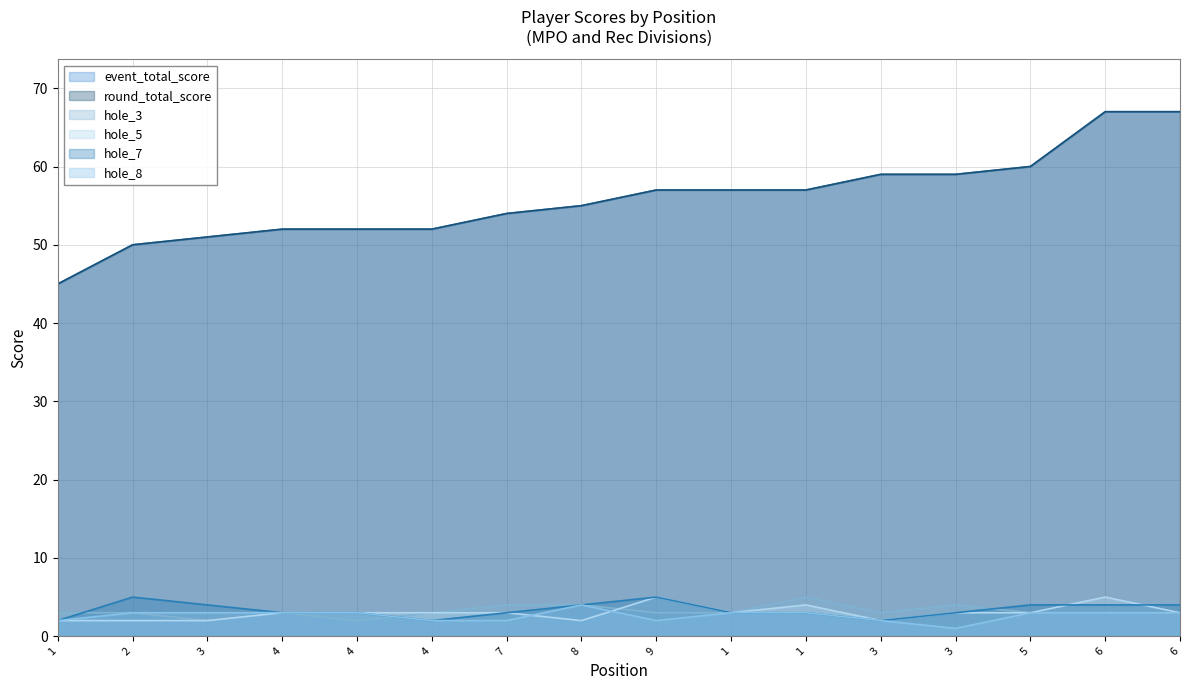

Reading left to right, transcribe all the data shown in this chart.

event_total_score: 1=45	2=50	3=51	4=52	4=52	4=52	7=54	8=55	9=57	1=57	1=57	3=59	3=59	5=60	6=67	6=67
round_total_score: 1=45	2=50	3=51	4=52	4=52	4=52	7=54	8=55	9=57	1=57	1=57	3=59	3=59	5=60	6=67	6=67
hole_3: 1=3	2=3	3=2	4=3	4=2	4=3	7=4	8=4	9=3	1=3	1=5	3=3	3=4	5=3	6=3	6=3
hole_5: 1=2	2=2	3=2	4=3	4=3	4=3	7=3	8=2	9=5	1=3	1=4	3=2	3=3	5=3	6=5	6=3
hole_7: 1=2	2=5	3=4	4=3	4=3	4=2	7=3	8=4	9=5	1=3	1=3	3=2	3=3	5=4	6=4	6=4
hole_8: 1=2	2=3	3=3	4=3	4=3	4=2	7=2	8=4	9=2	1=3	1=3	3=2	3=1	5=3	6=3	6=3